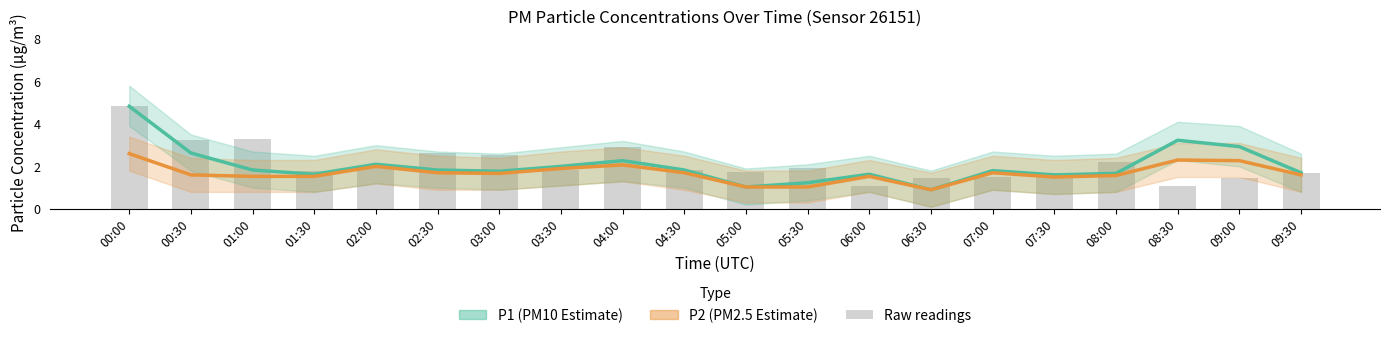

Which label corresponds to the smallest value in the chart?

06:30